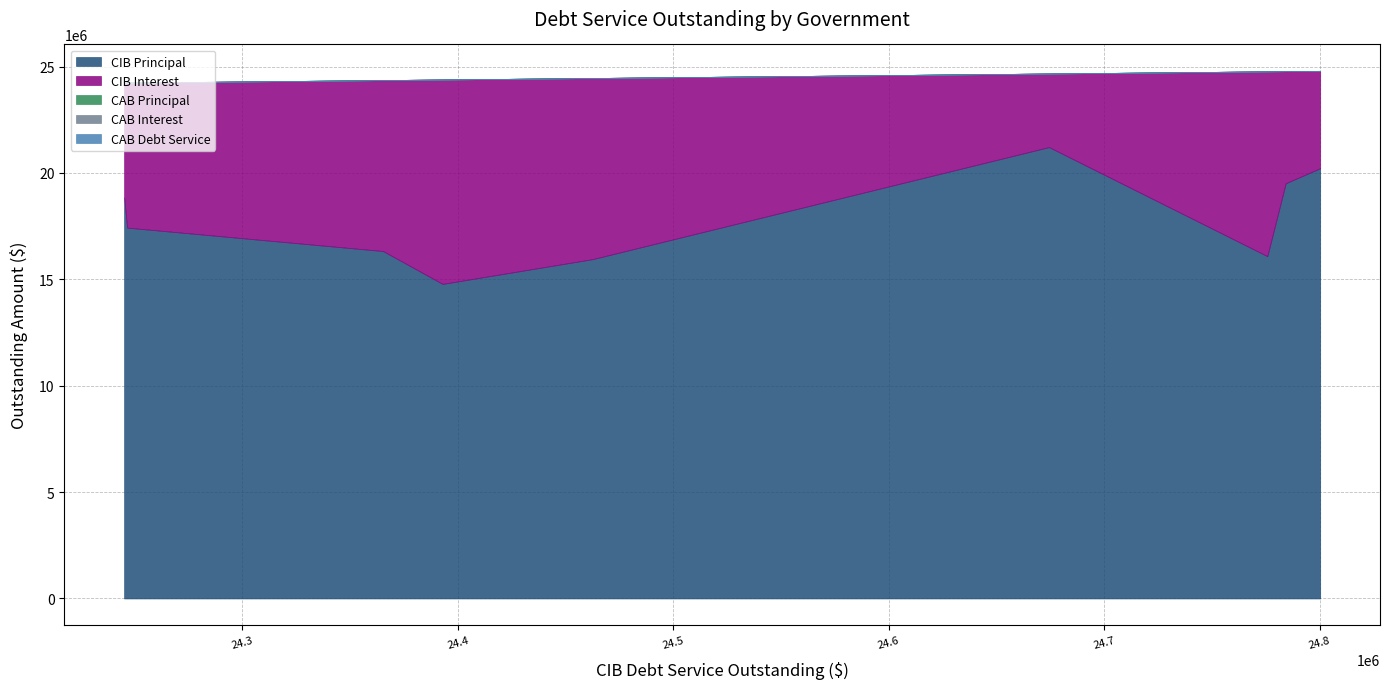

The CIBInterestOutstanding series shows 14076360.8 at Harris County MUD 381. True or false?

False